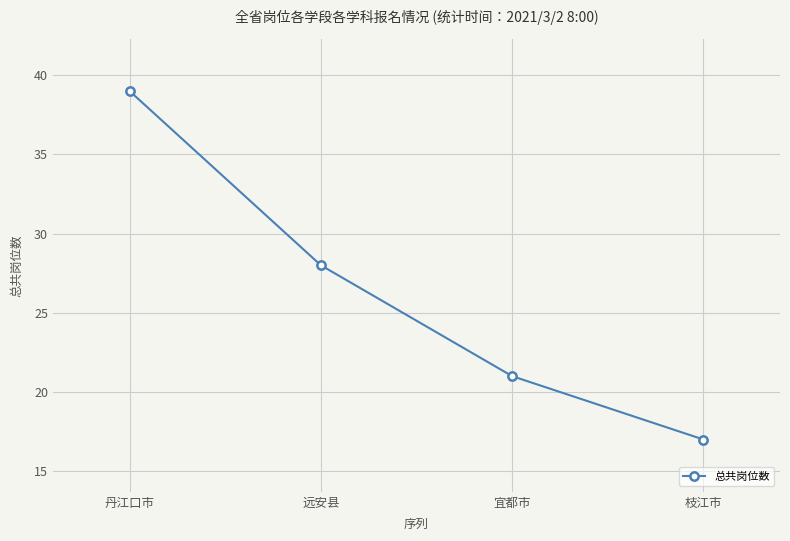

List the labels in order of value, largest first.

丹江口市, 远安县, 宜都市, 枝江市